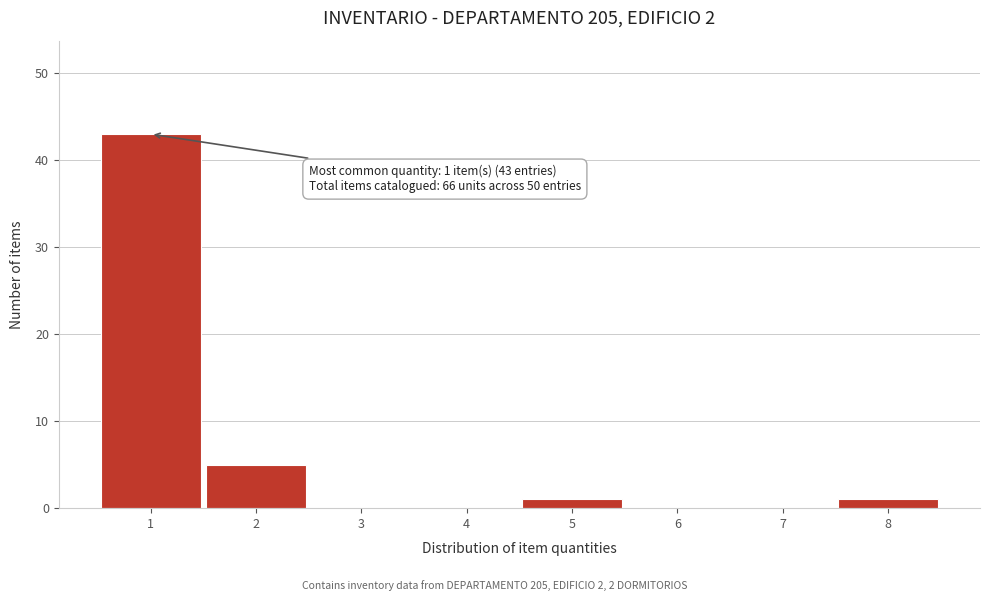

Over which range of the x-axis is the bar tallest?

0.5 to 1.5